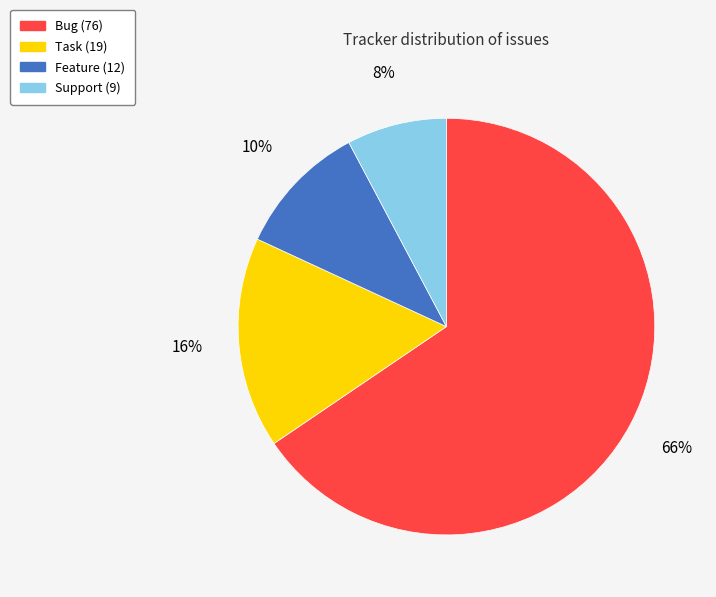

Is it true that Support is 1% of the pie?

False